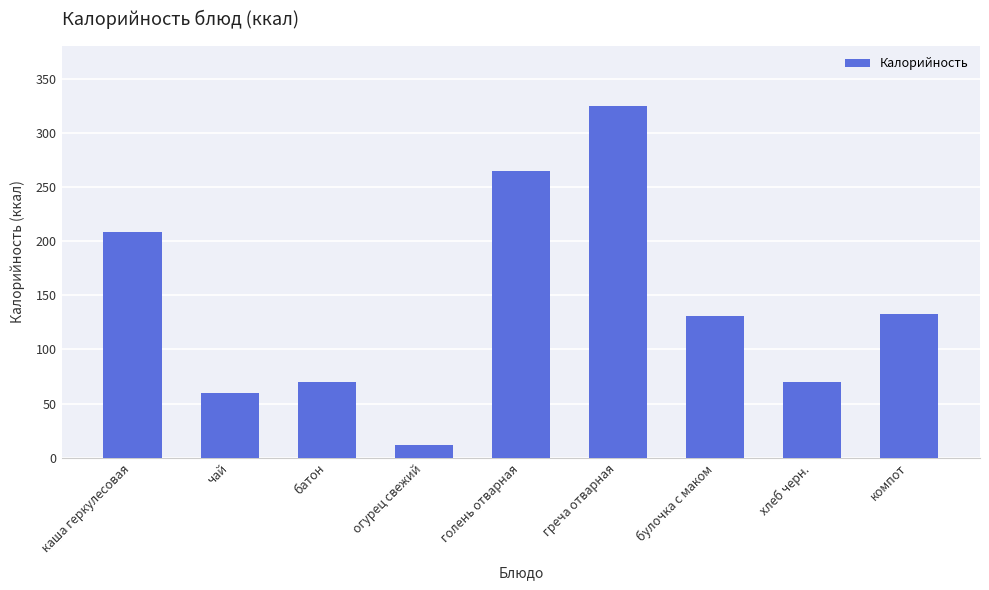

Reading right to left, transcribe all the data shown in this chart.

компот=133	хлеб черн.=70	булочка с маком=131	греча отварная=325	голень отварная=265	огурец свежий=12	батон=70	чай=60	каша геркулесовая=208